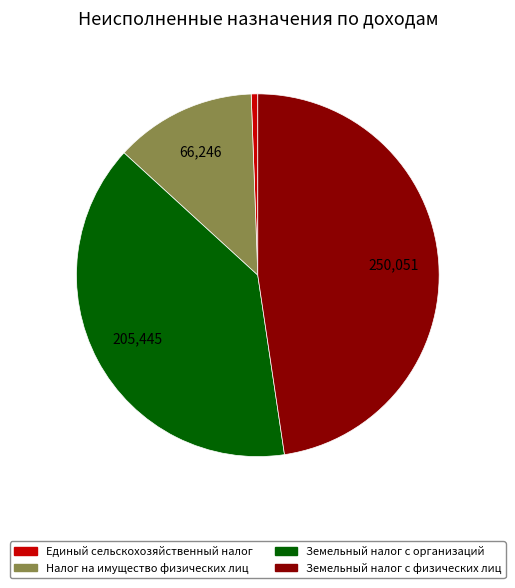

Rank the categories by value from highest to lowest.

Земельный налог с физических лиц, Земельный налог с организаций, Налог на имущество физических лиц, Единый сельскохозяйственный налог